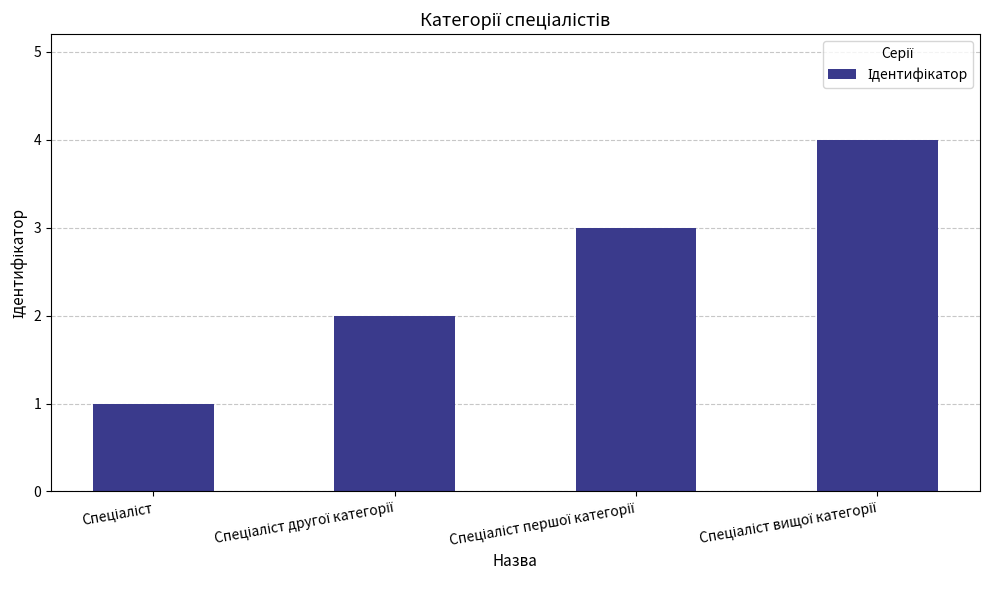

Count the number of categories in the chart.

4